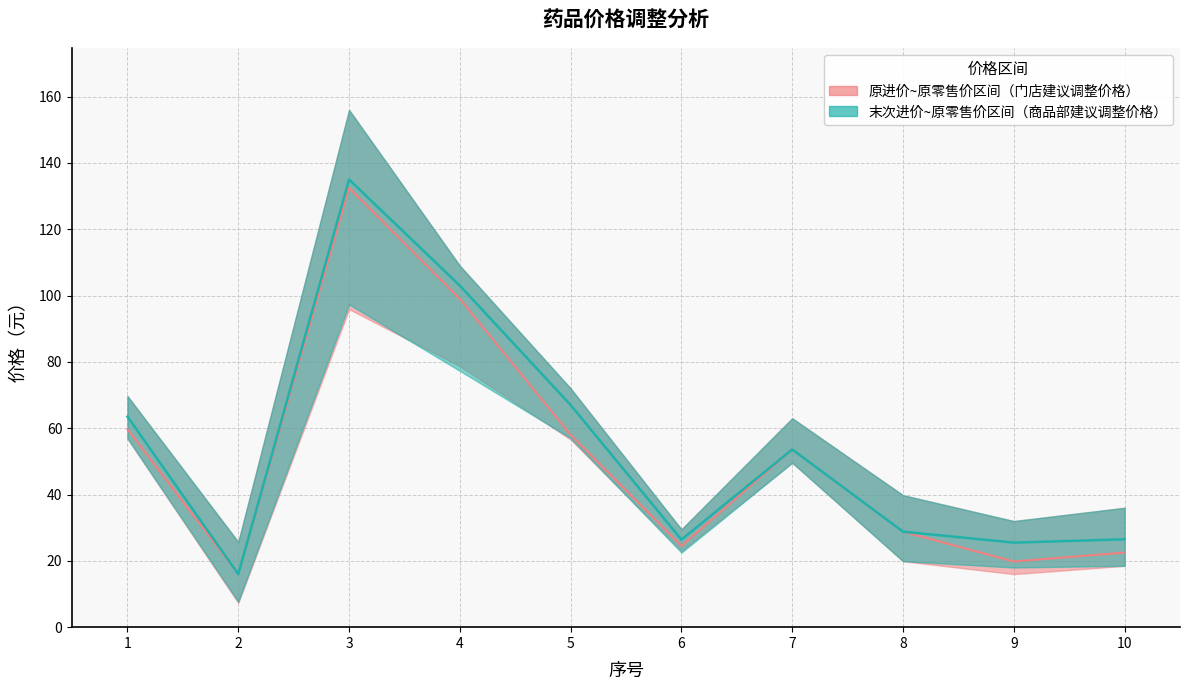

What is the total value across all series at 10?

124.0